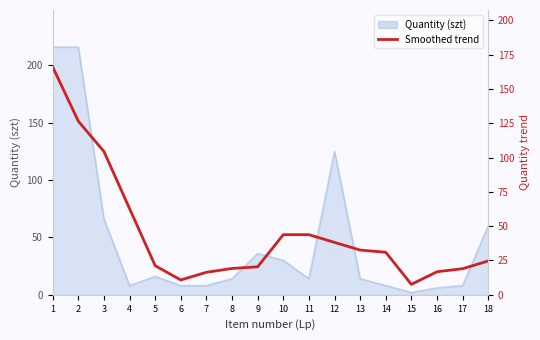

Which label corresponds to the largest value in the chart?

1